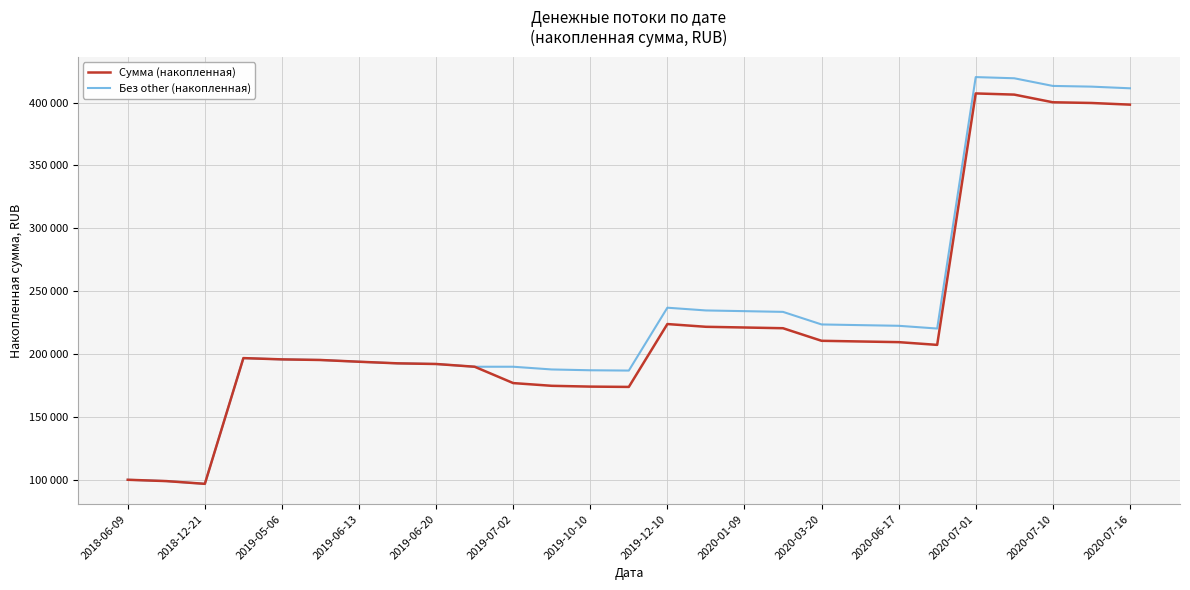

What are all the series names shown in the legend?

Сумма (накопленная), Без other (накопленная)